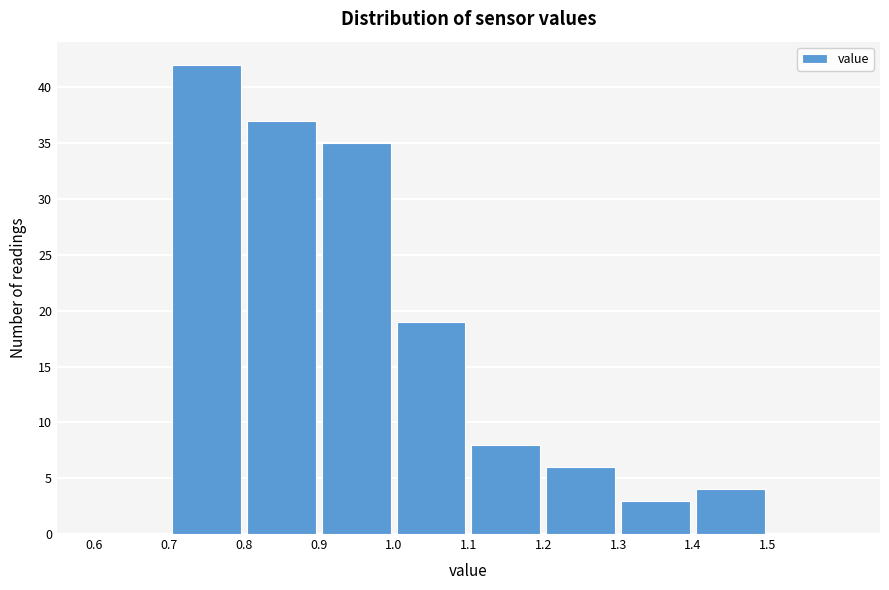

How tall is the bar that spans 1.1 to 1.2 on the x-axis? The values are not printed on the chart, so give them approximately, as read against the axis.

8